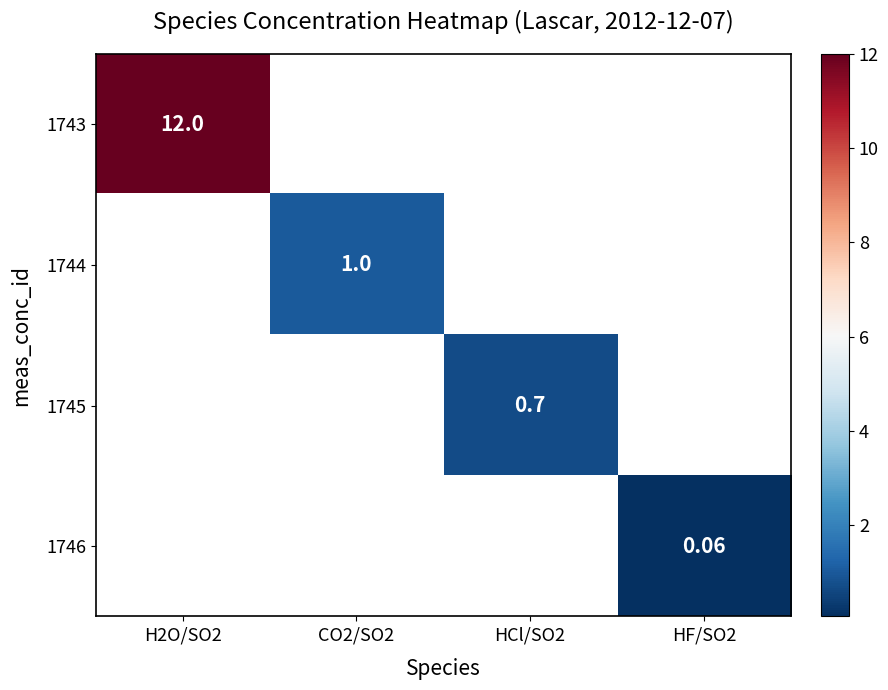

List the series in order of their peak value, highest first.

1743, 1744, 1745, 1746